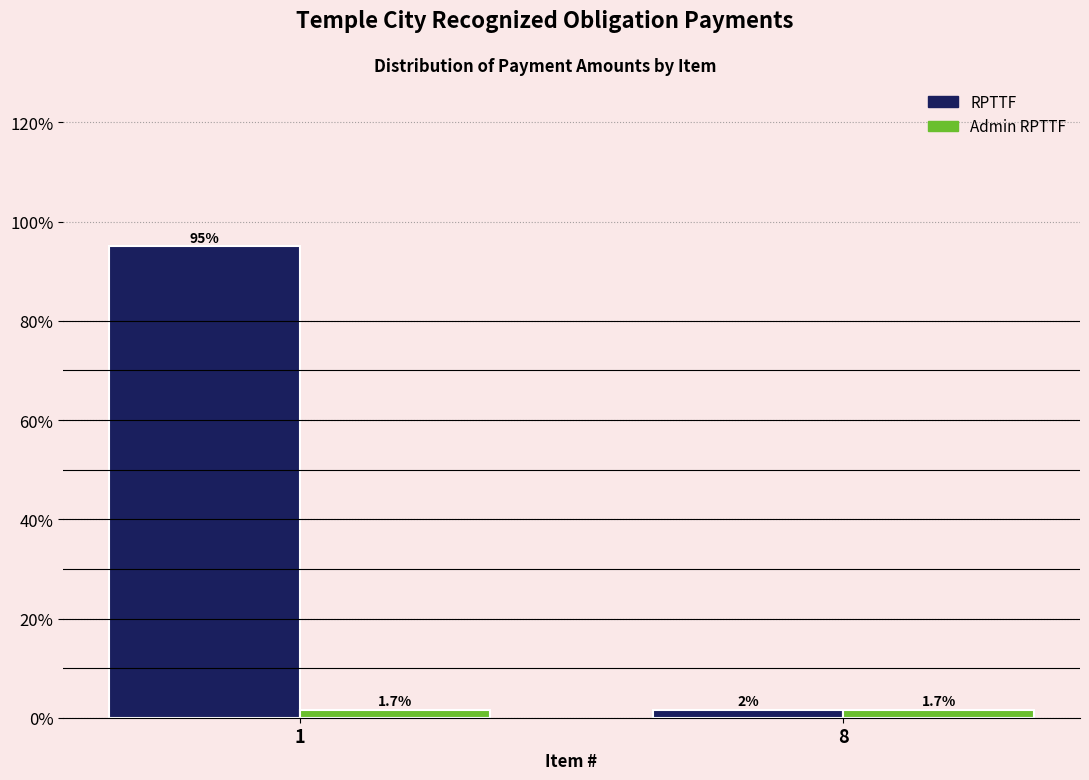

Reading left to right, list all the values displayed in this chart.

RPTTF: 1=95.0	8=1.7
Admin RPTTF: 1=1.7	8=1.7